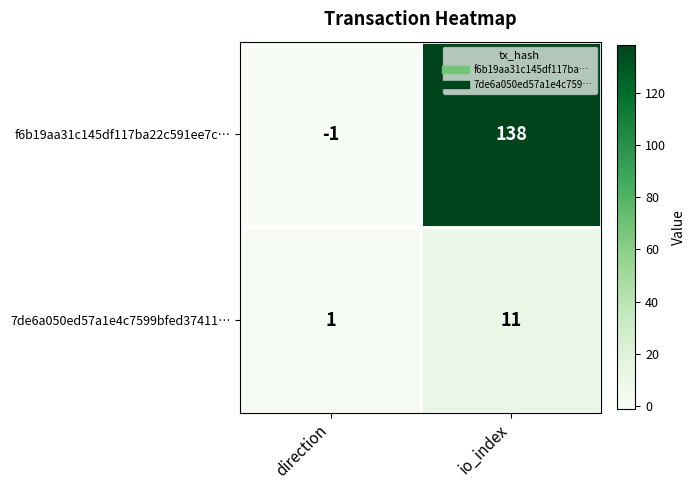

Which category has the lowest value in the f6b19aa31c145df117ba22c591ee7c… series?

direction